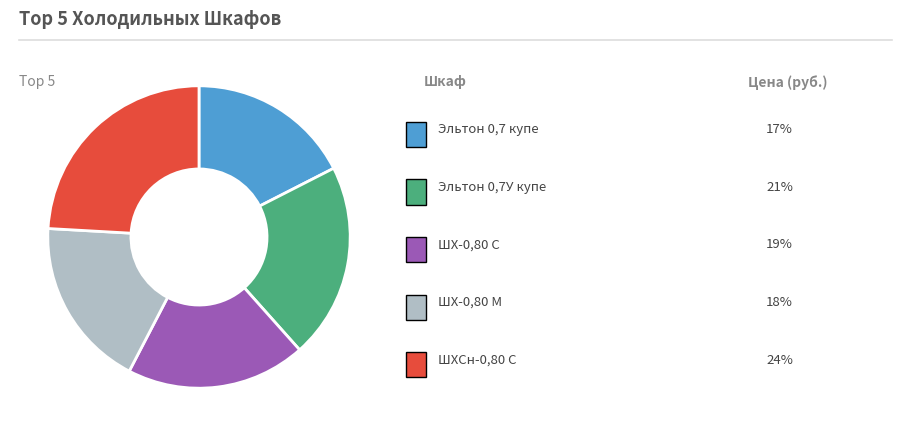

How many segments does this pie chart have?

5